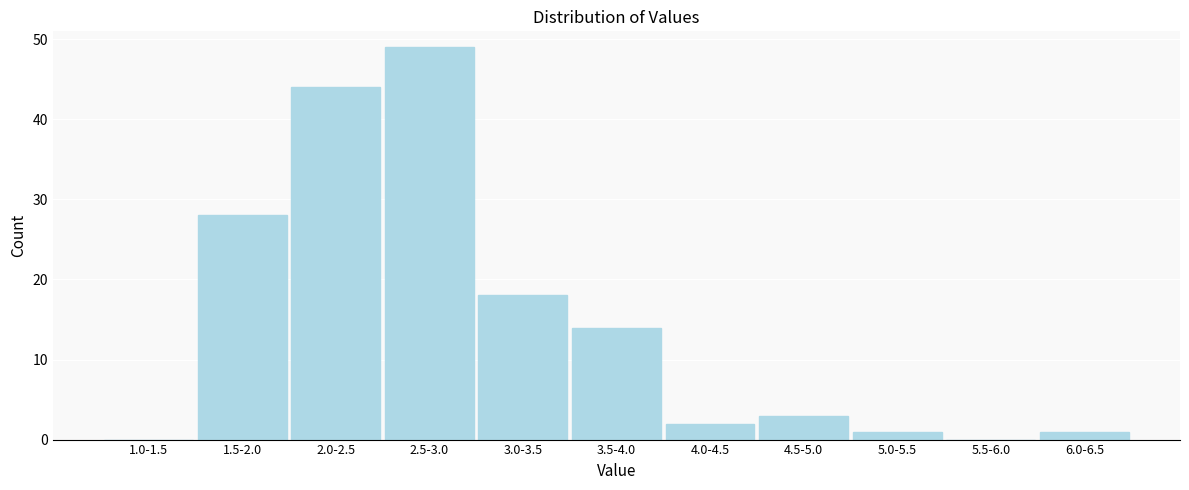

Reading left to right, transcribe all the data shown in this chart.

1.0-1.5=0	1.5-2.0=28	2.0-2.5=44	2.5-3.0=49	3.0-3.5=18	3.5-4.0=14	4.0-4.5=2	4.5-5.0=3	5.0-5.5=1	5.5-6.0=0	6.0-6.5=1